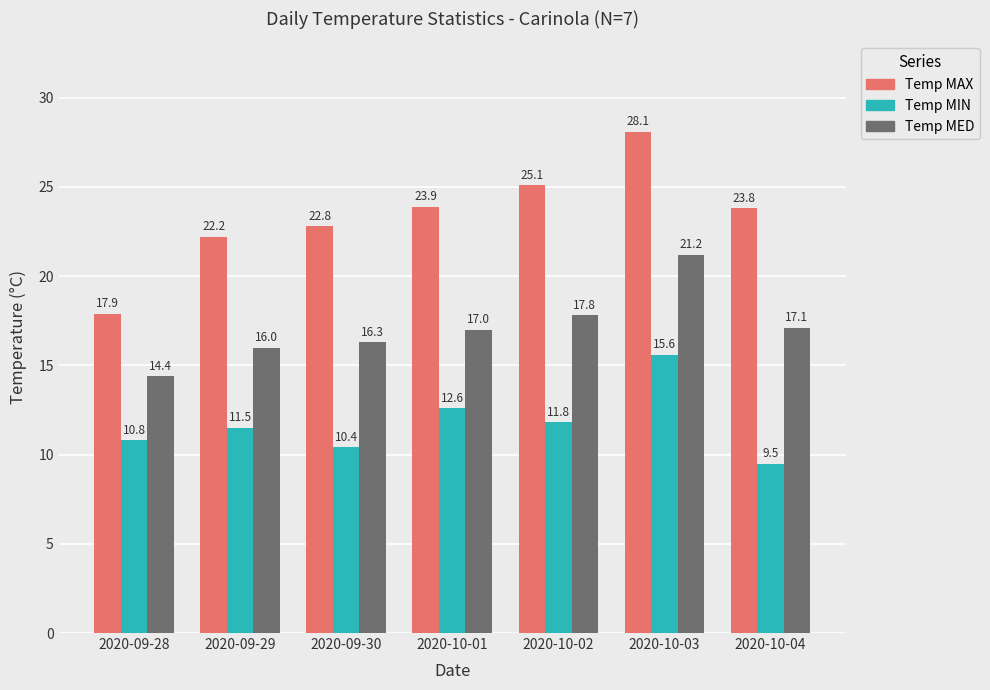

What position from the right is 2020-09-30?

5